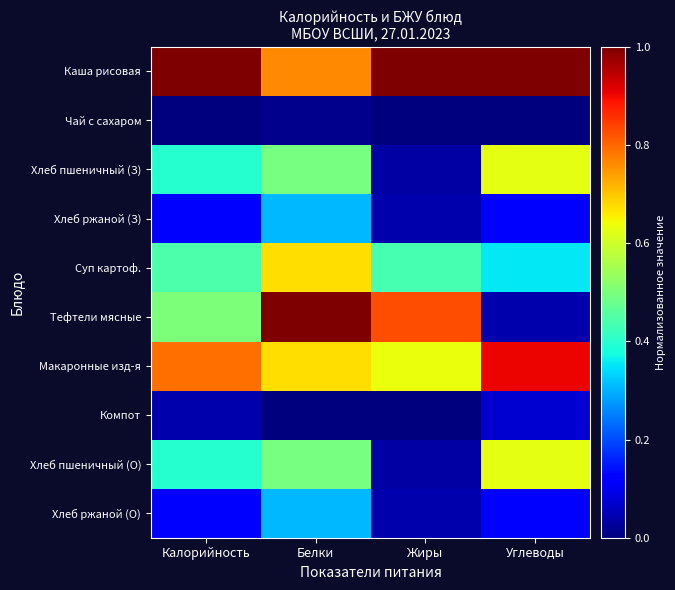

What is the total value across all series at Белки?

4.7